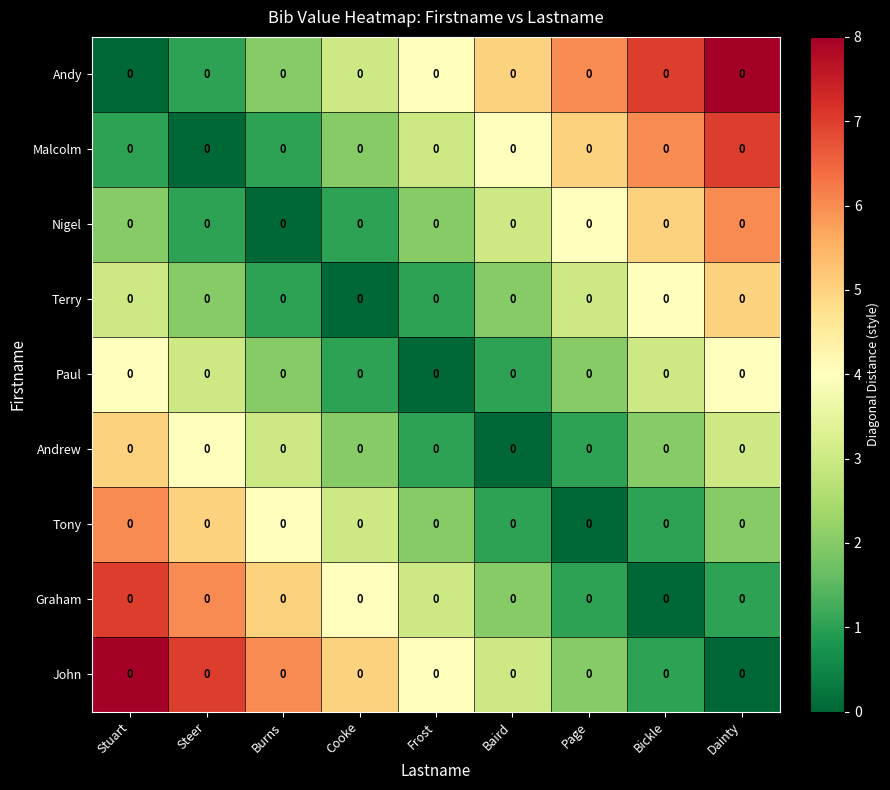

Which category has the lowest value in the Terry series?

Cooke